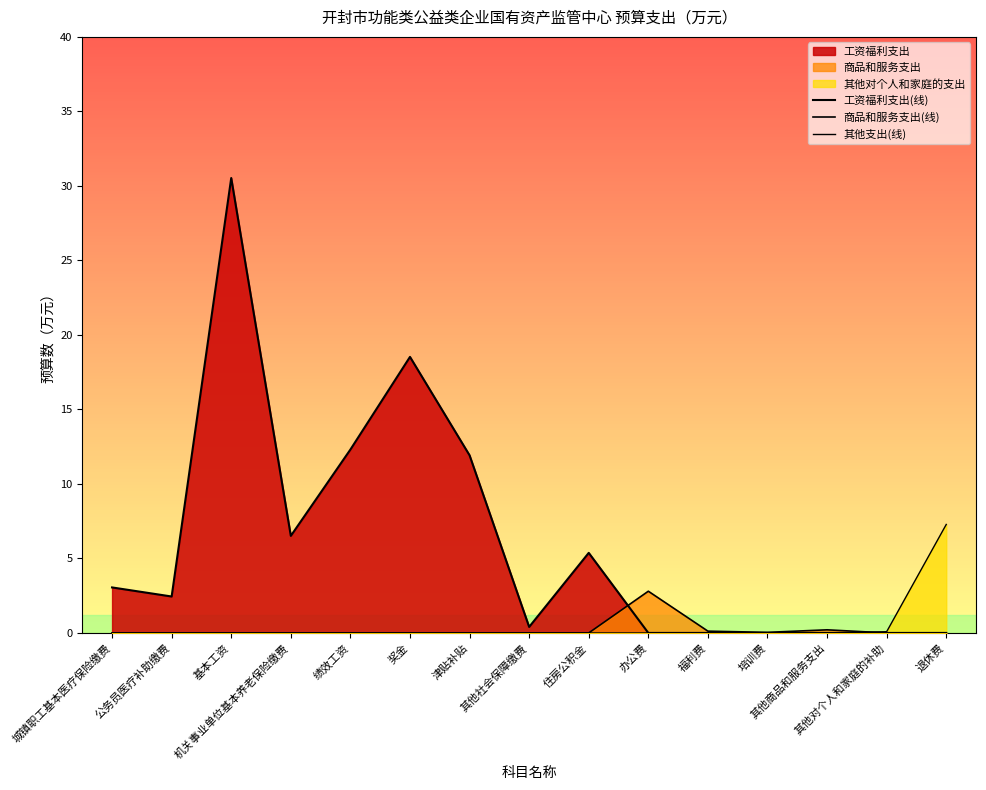

At which label does 其他支出(线) reach its minimum?

城镇职工基本医疗保险缴费